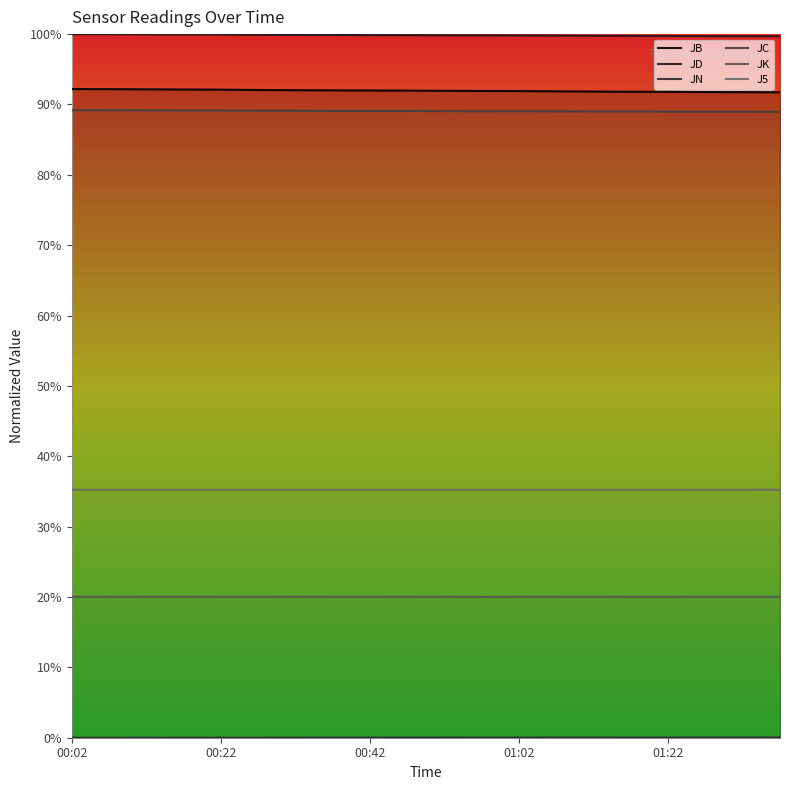

Is it true that JB equals 1.3 at 00:22?

False